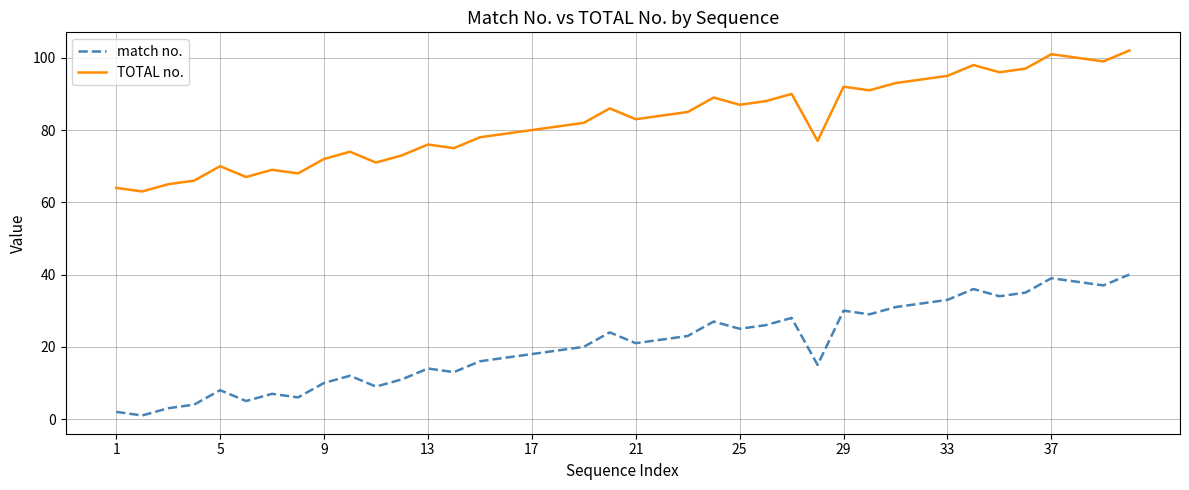

Reading right to left, extract all data points from this chart.

match no.: 40	37	38	39	35	34	36	33	32	31	29	30	15	28	26	25	27	23	22	21	24	20	19	18	17	16	13	14	11	9	12	10	6	7	5	8	4	3	1	2
TOTAL no.: 102	99	100	101	97	96	98	95	94	93	91	92	77	90	88	87	89	85	84	83	86	82	81	80	79	78	75	76	73	71	74	72	68	69	67	70	66	65	63	64